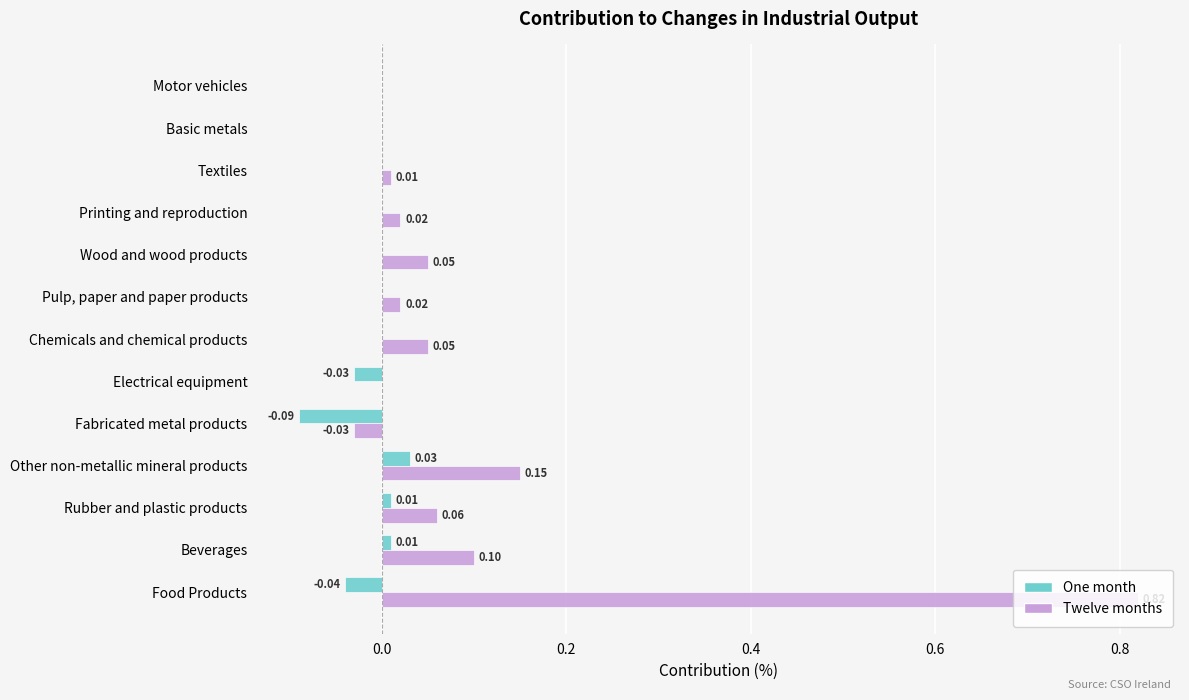

At which category is the sum across all series the highest?

Food Products